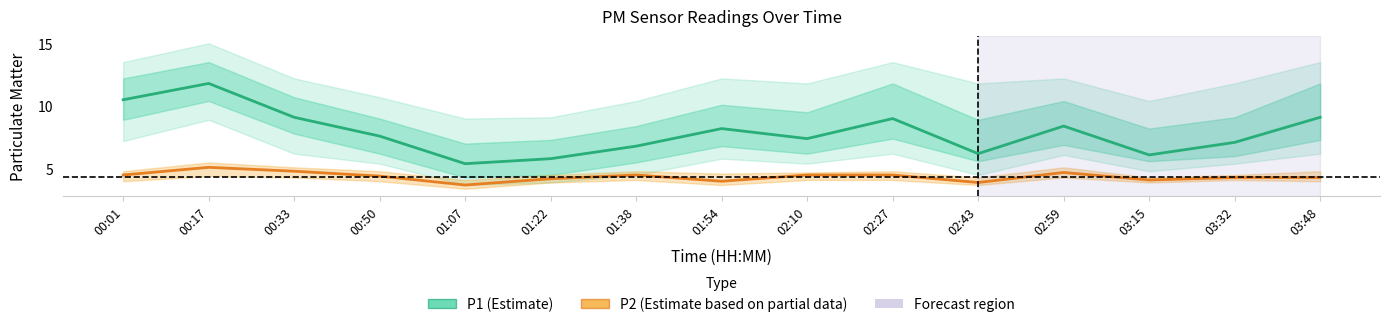

Which series changed the most between 02:10 and 02:43?

P1 (PM10)